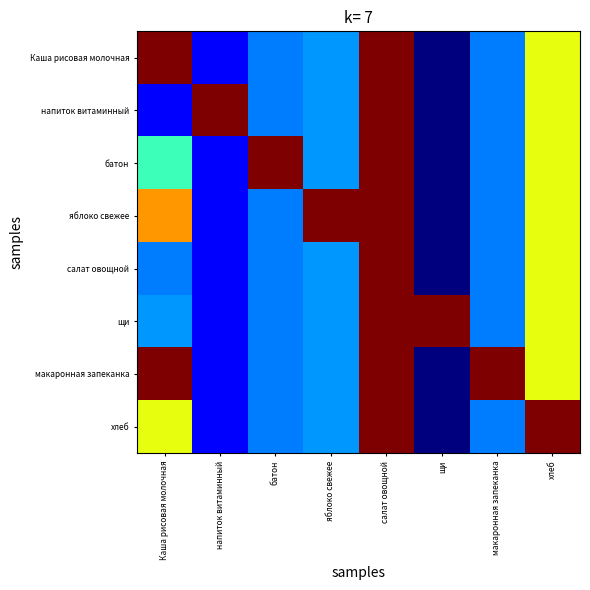

Which has a higher value, хлеб or напиток витаминный?

хлеб